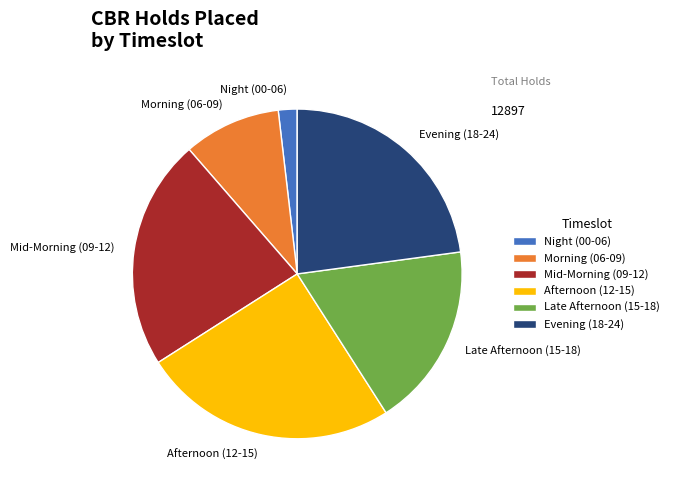

Count the number of slices in the pie.

6